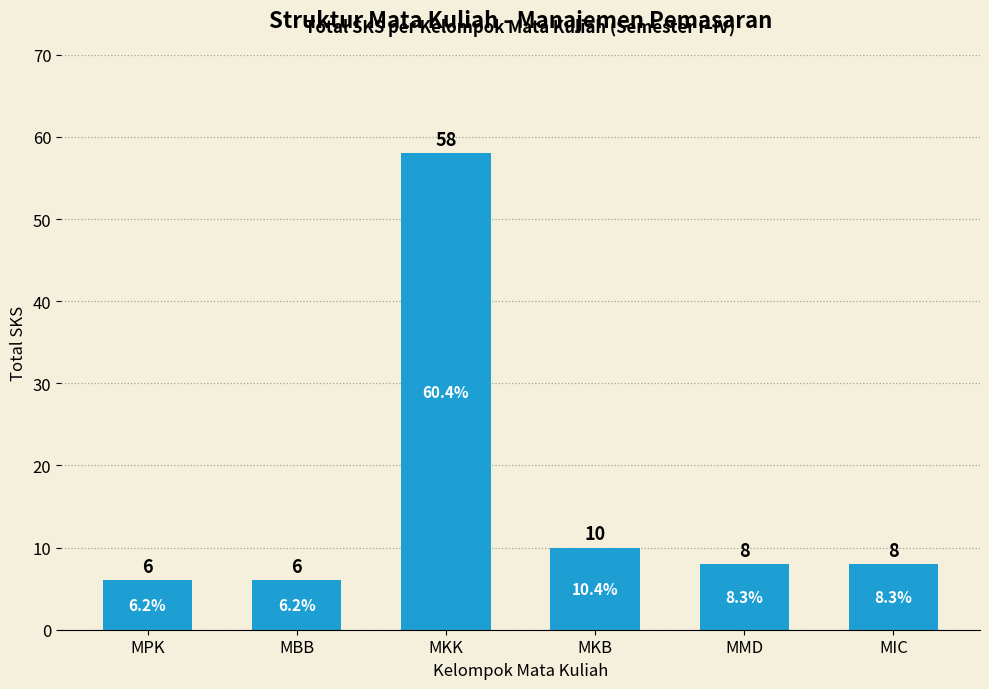

Between MIC and MBB, which is larger?

MIC